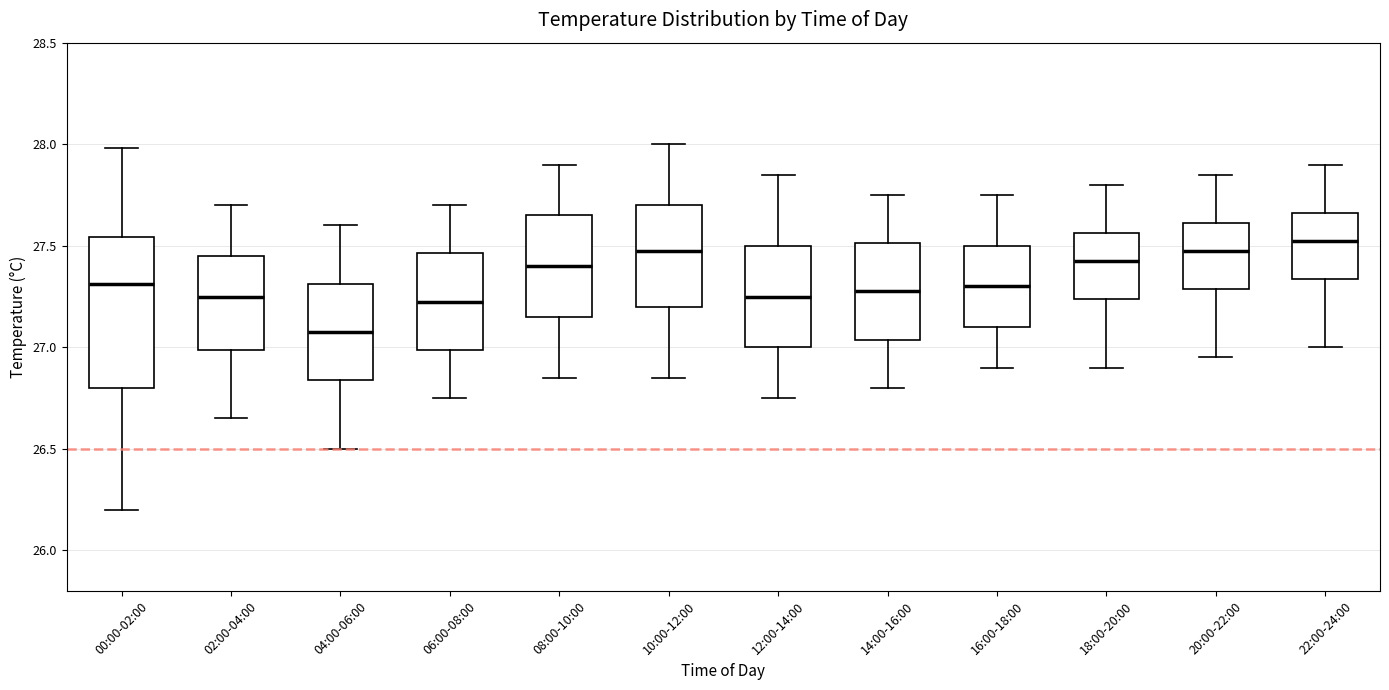

Reading left to right, read every box against the y-axis: the position of its median line, the range the box covers, and the ends of its whiskers. The values are not printed on the chart, so give them approximately, as read against the axis.

00:00-02:00: median 27.30, box 26.80 to 27.55, whiskers 26.20 to 28.00
02:00-04:00: median 27.25, box 27.00 to 27.45, whiskers 26.65 to 27.70
04:00-06:00: median 27.10, box 26.85 to 27.30, whiskers 26.50 to 27.60
06:00-08:00: median 27.25, box 27.00 to 27.45, whiskers 26.75 to 27.70
08:00-10:00: median 27.40, box 27.15 to 27.65, whiskers 26.85 to 27.90
10:00-12:00: median 27.50, box 27.20 to 27.70, whiskers 26.85 to 28.00
12:00-14:00: median 27.25, box 27.00 to 27.50, whiskers 26.75 to 27.85
14:00-16:00: median 27.30, box 27.05 to 27.50, whiskers 26.80 to 27.75
16:00-18:00: median 27.30, box 27.10 to 27.50, whiskers 26.90 to 27.75
18:00-20:00: median 27.45, box 27.25 to 27.55, whiskers 26.90 to 27.80
20:00-22:00: median 27.50, box 27.30 to 27.60, whiskers 26.95 to 27.85
22:00-24:00: median 27.55, box 27.35 to 27.65, whiskers 27.00 to 27.90